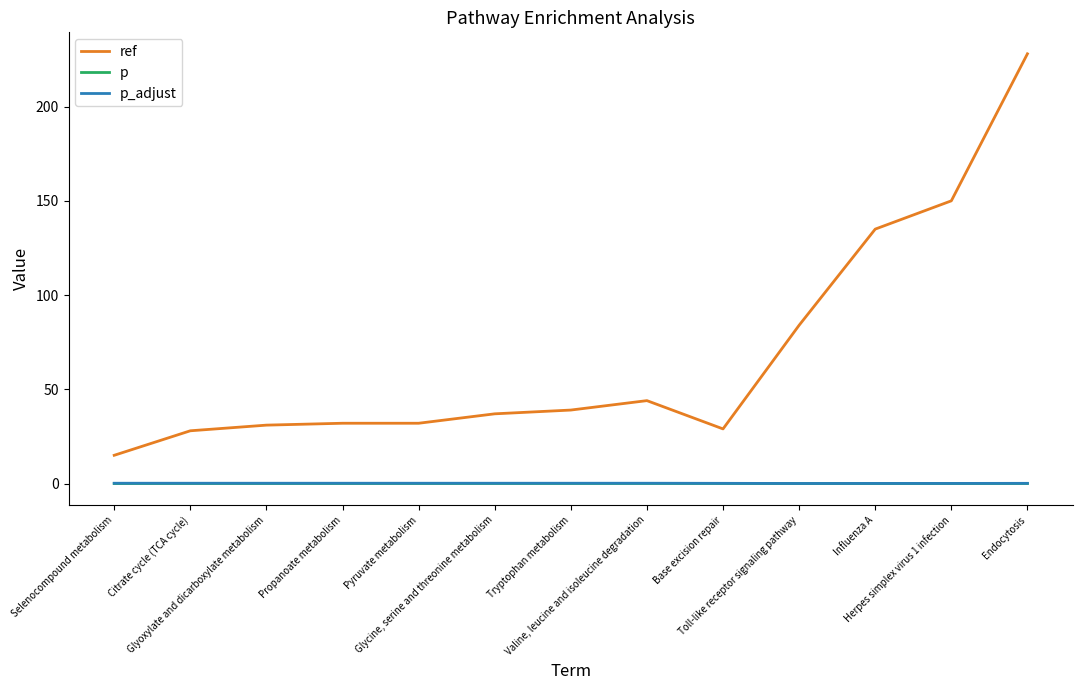

Between Pyruvate metabolism and Glycine, serine and threonine metabolism, which series saw the biggest shift?

ref